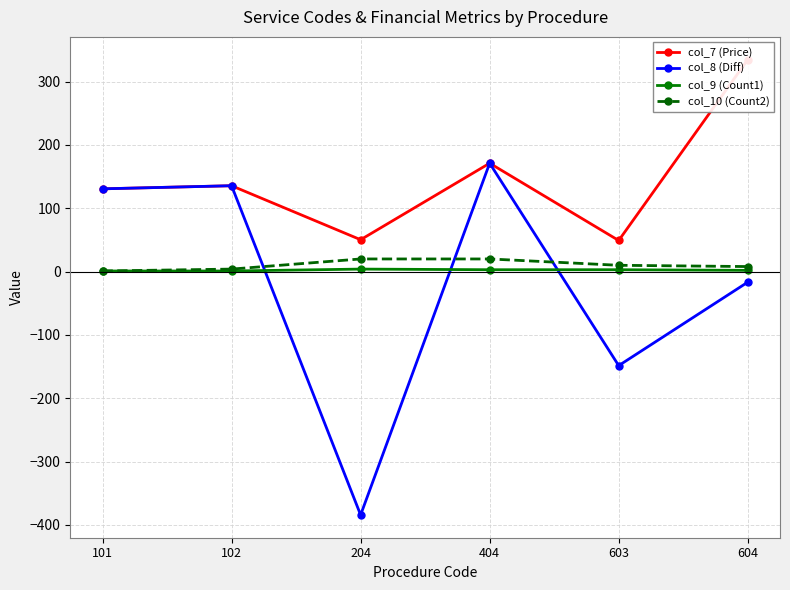

Reading left to right, transcribe all the data shown in this chart.

col_7 (Price): 101=130.7	102=135.6	204=50.4	404=171.1	603=49.1	604=334.7
col_8 (Diff): 101=130.7	102=135.6	204=-384.2	404=171.1	603=-148.4	604=-16.6
col_9 (Count1): 101=1.0	102=1.0	204=4.0	404=3.0	603=3.0	604=2.0
col_10 (Count2): 101=1.0	102=4.0	204=20.0	404=20.0	603=10.0	604=8.0